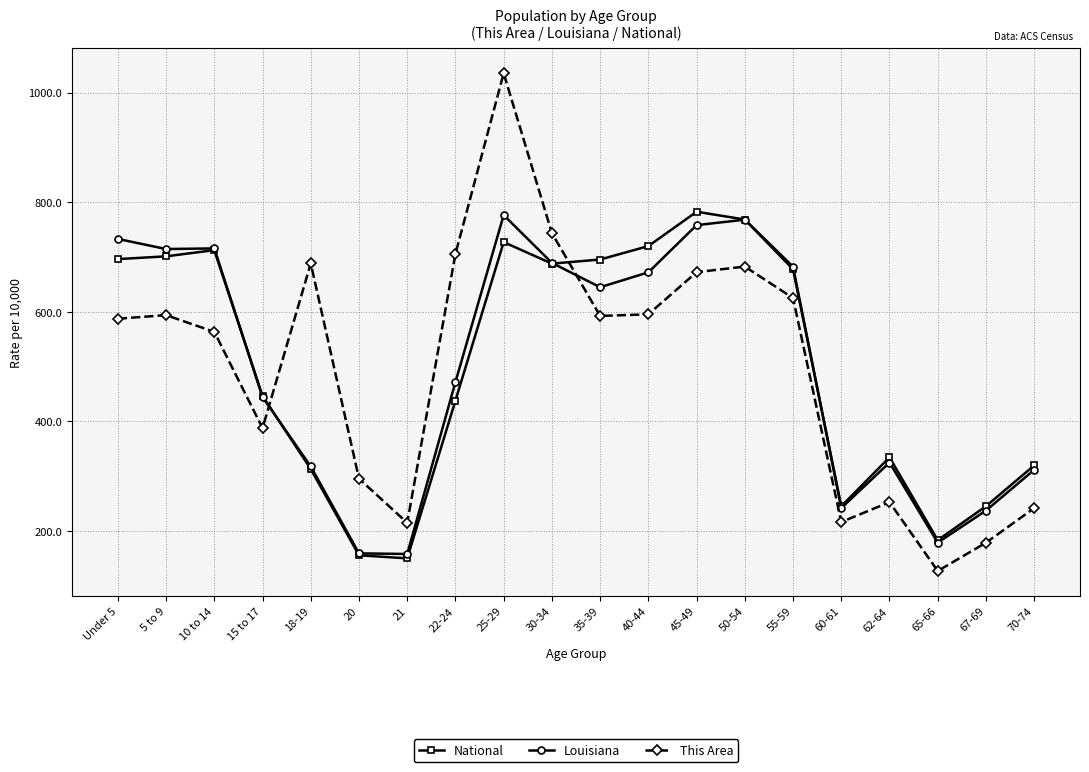

Rank the series at 40-44 from lowest to highest value.

This Area, Louisiana, National